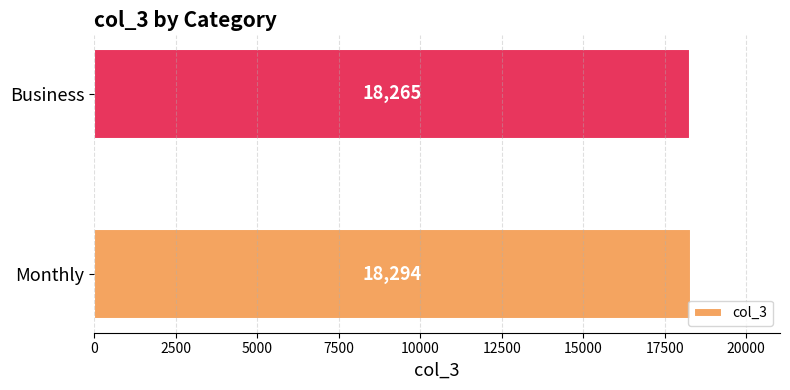

What is the change in value from Monthly to Business?

-29